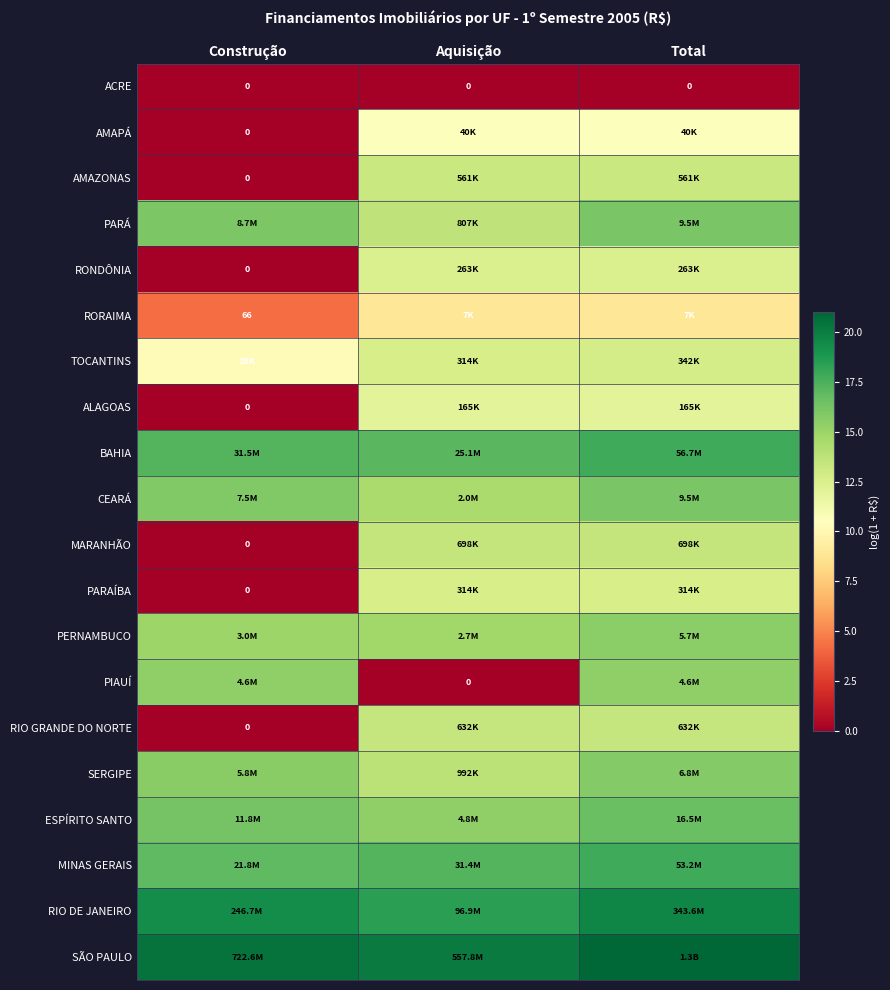

What value does the RONDÔNIA series have at Total?

12.5